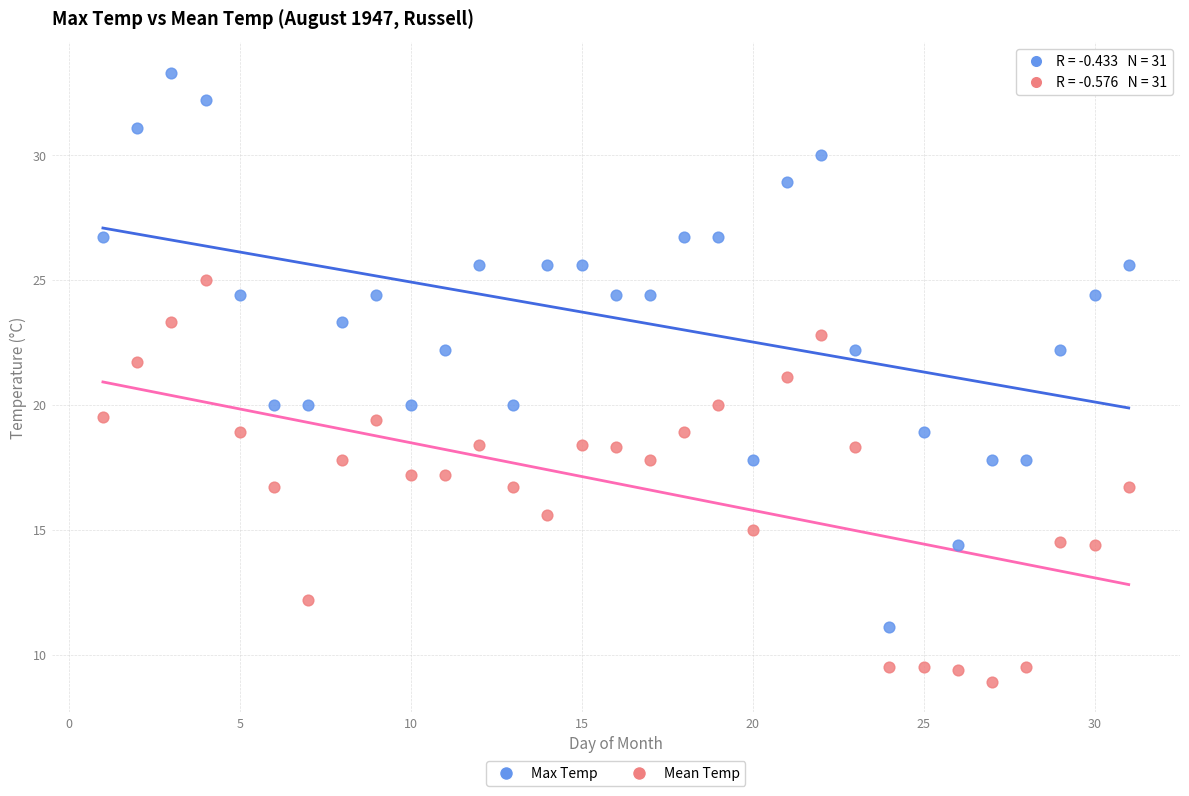

What is the X range (max minus min) for the scatter plot?

30.0